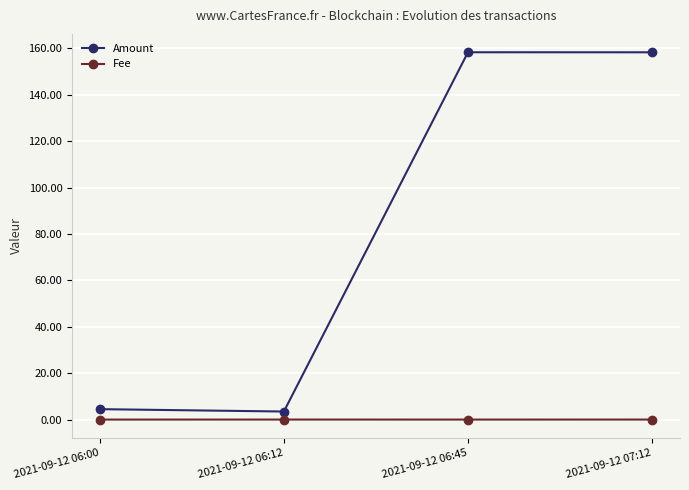

Which series changed the most between 2021-09-12 06:12 and 2021-09-12 06:45?

Amount